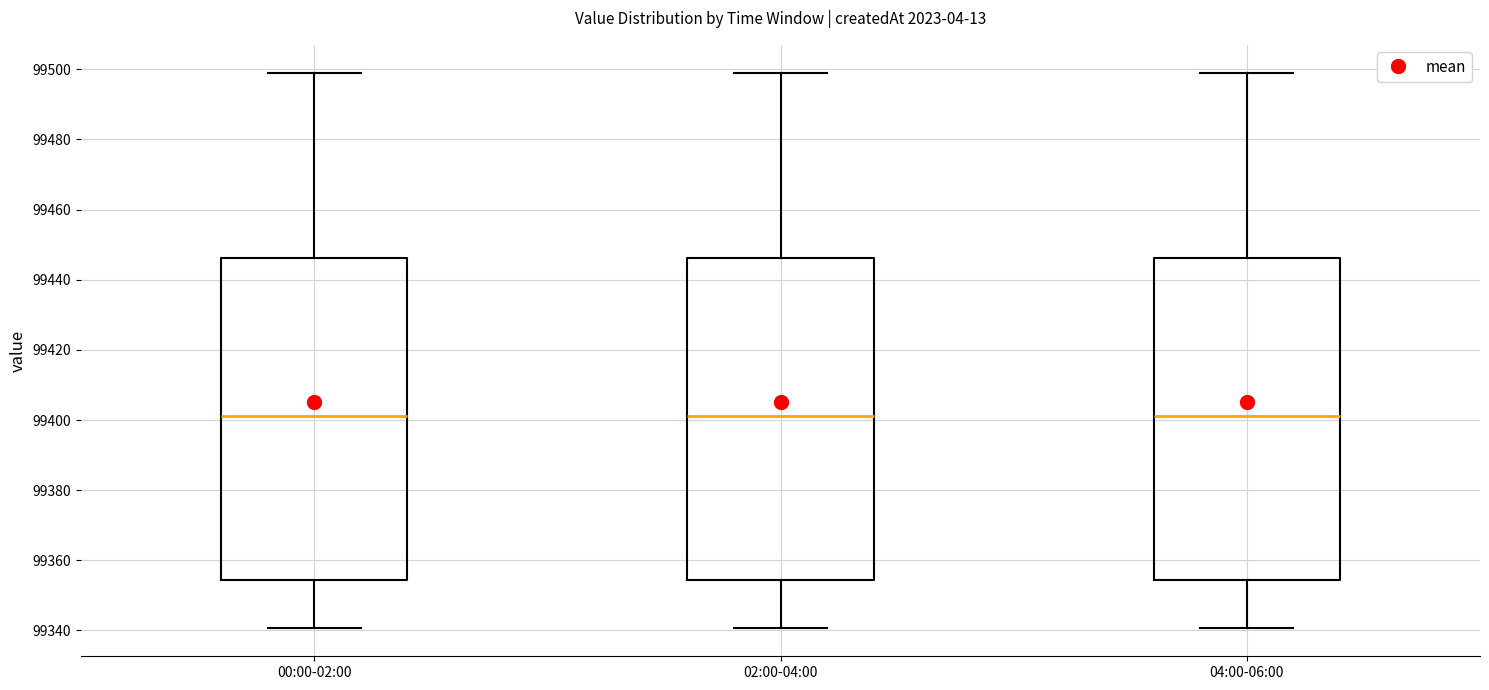

Reading left to right, read every box against the y-axis: the position of its median line, the range the box covers, and the ends of its whiskers. The values are not printed on the chart, so give them approximately, as read against the axis.

00:00-02:00: median 99402, box 99354 to 99446, whiskers 99340 to 99500
02:00-04:00: median 99402, box 99354 to 99446, whiskers 99340 to 99500
04:00-06:00: median 99402, box 99354 to 99446, whiskers 99340 to 99500